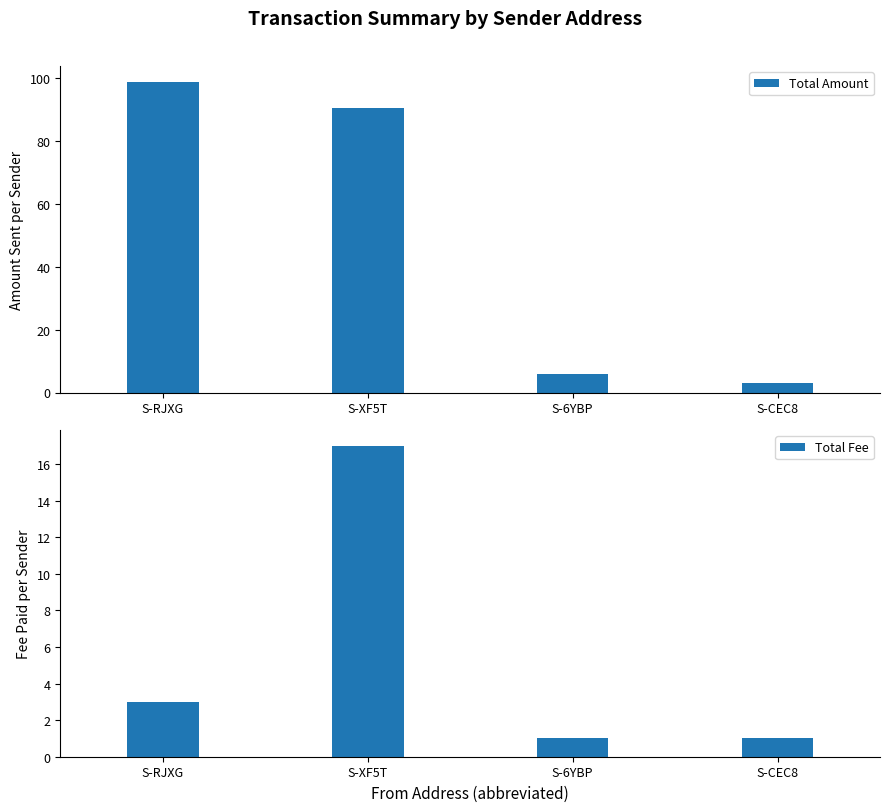

What is the difference between the Total Fee values at S-XF5T and S-CEC8?

16